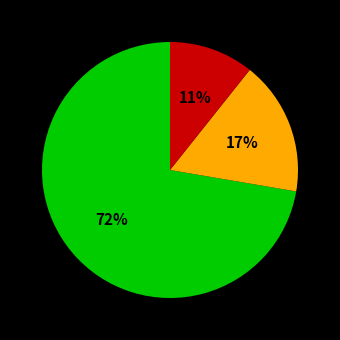

Is there a majority slice in this chart?

Yes